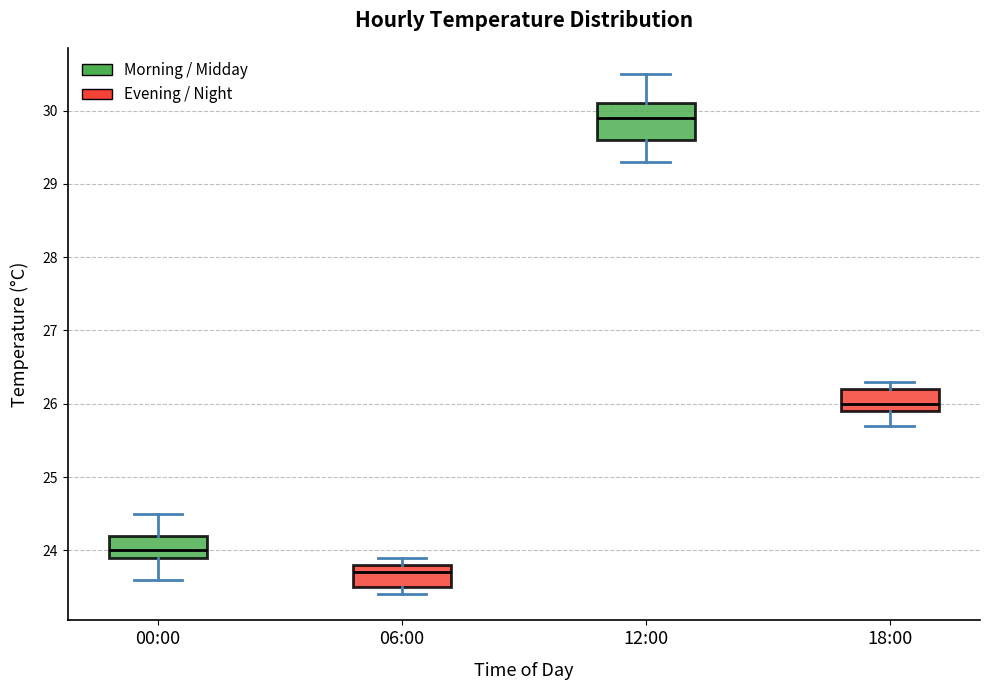

Comparing the boxes themselves (not the whiskers), which one is the tallest?

12:00